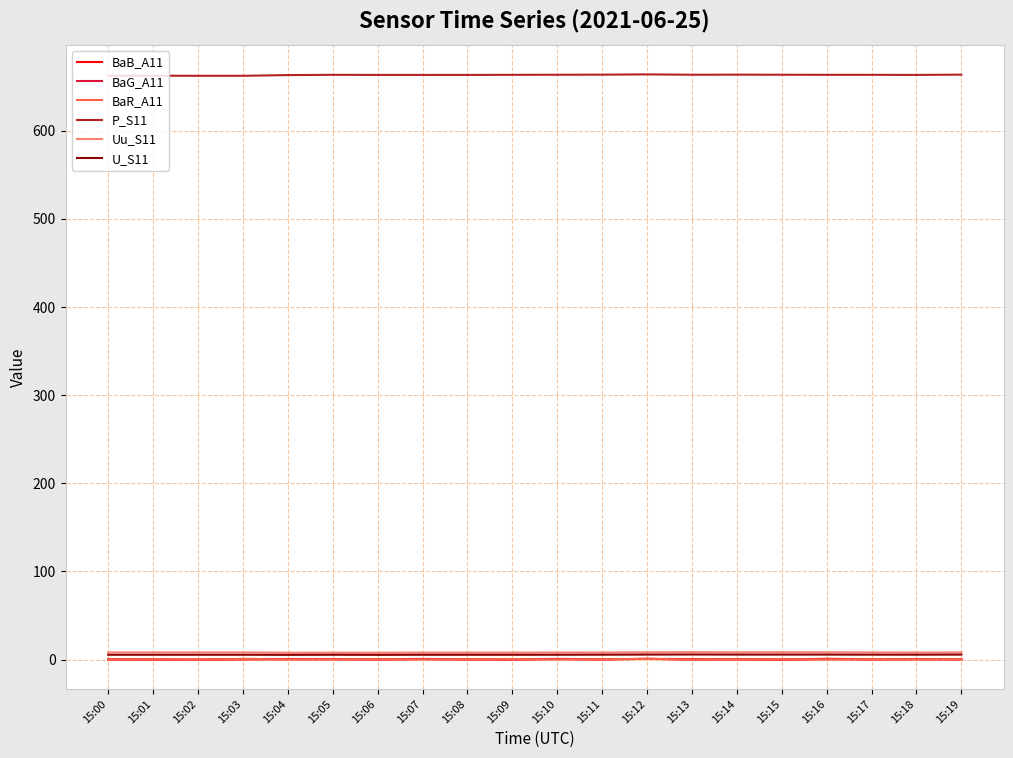

Is it true that P_S11 equals 663.6 at 15:15?

True